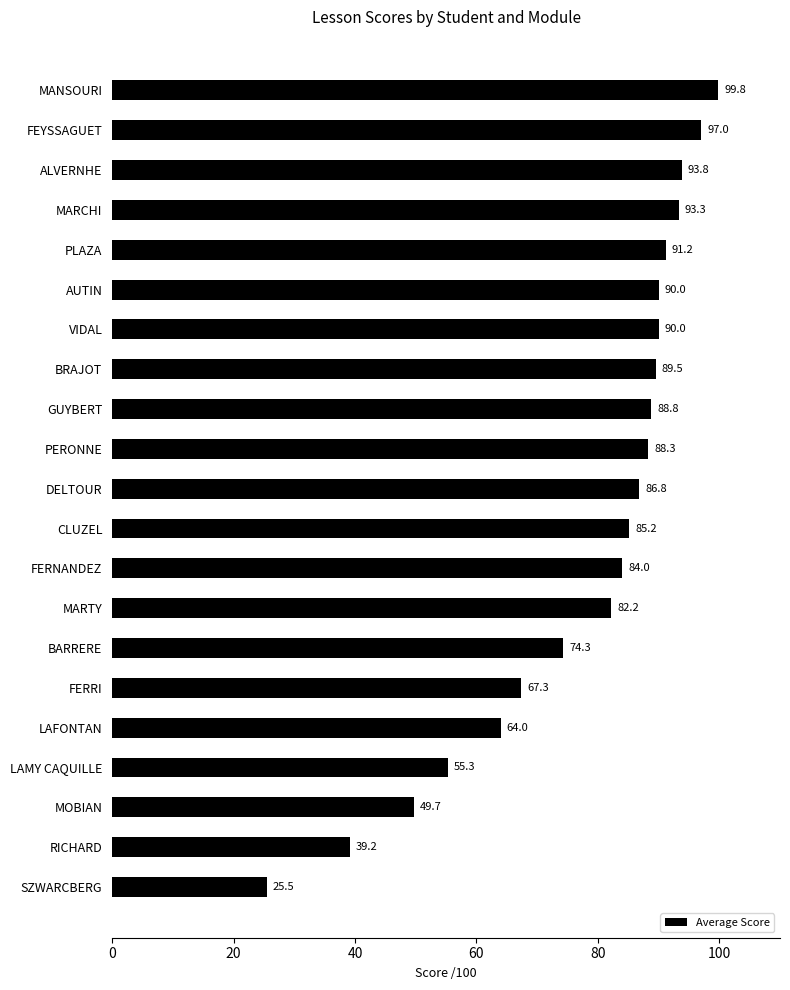

At which category does the chart reach its peak across all series?

MANSOURI